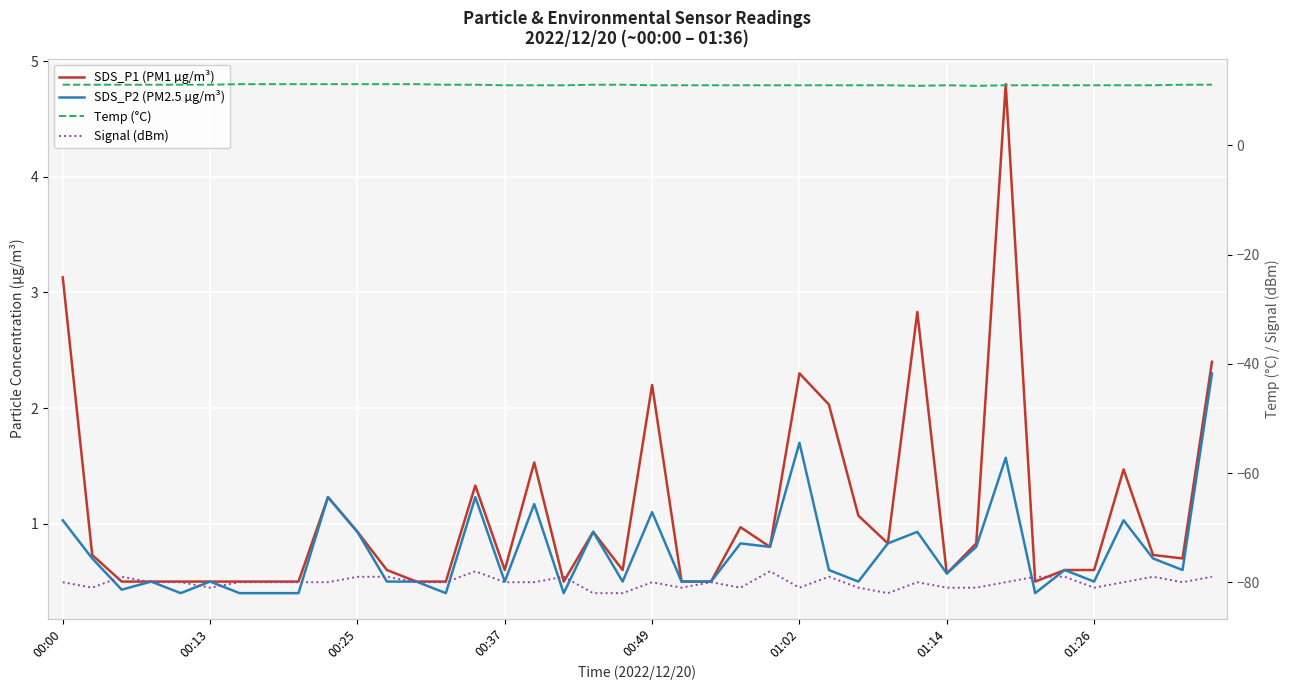

The value of Temp (°C) at 21 is 17.8. True or false?

False